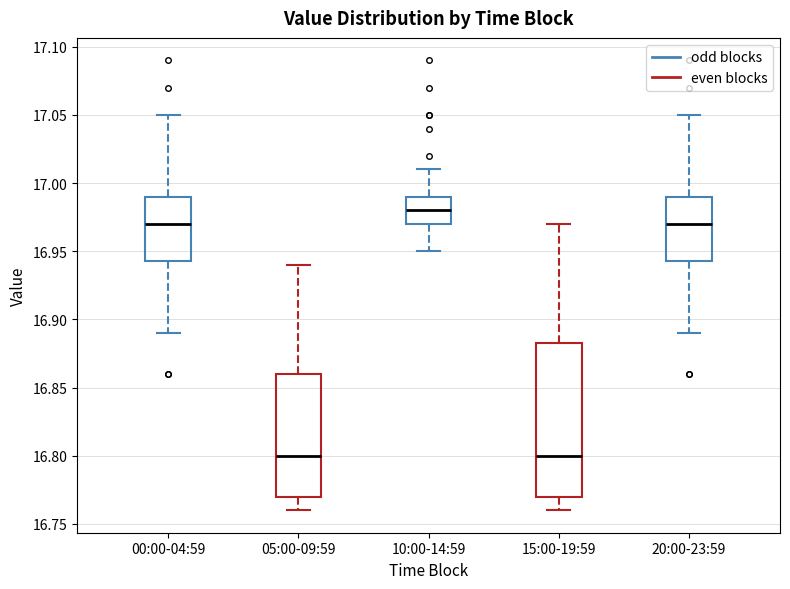

Reading left to right, read every box against the y-axis: the position of its median line, the range the box covers, and the ends of its whiskers. The values are not printed on the chart, so give them approximately, as read against the axis.

00:00-04:59: median 16.970, box 16.945 to 16.990, whiskers 16.890 to 17.050
05:00-09:59: median 16.800, box 16.770 to 16.860, whiskers 16.760 to 16.940
10:00-14:59: median 16.980, box 16.970 to 16.990, whiskers 16.950 to 17.010
15:00-19:59: median 16.800, box 16.770 to 16.885, whiskers 16.760 to 16.970
20:00-23:59: median 16.970, box 16.945 to 16.990, whiskers 16.890 to 17.050